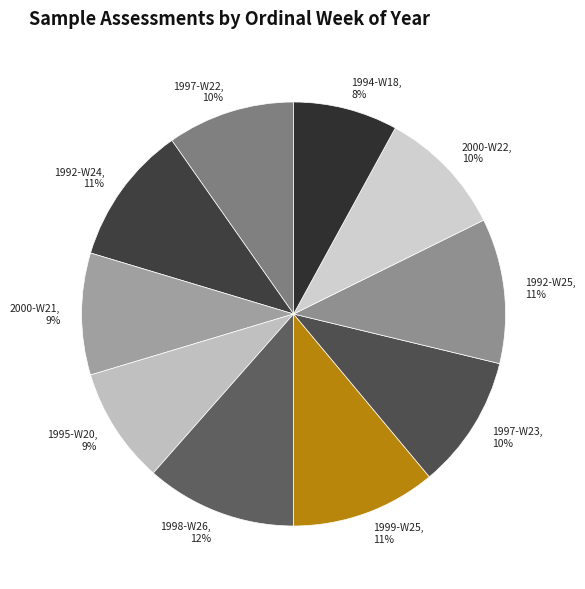

The 2000-W22 slice represents 4% of the pie. True or false?

False